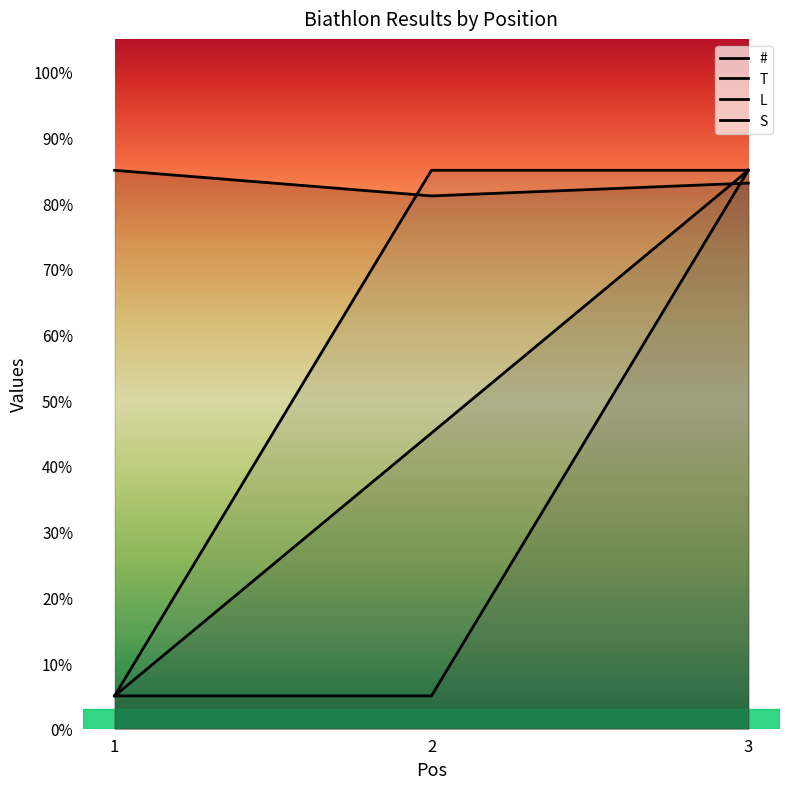

True or false: T has a value of 5.0 at 1.

True